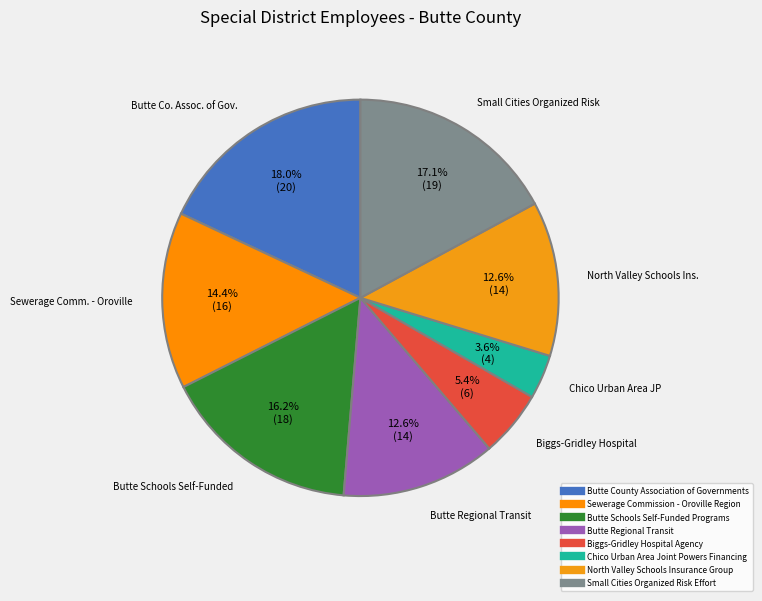

How many slices are in this pie chart?

8